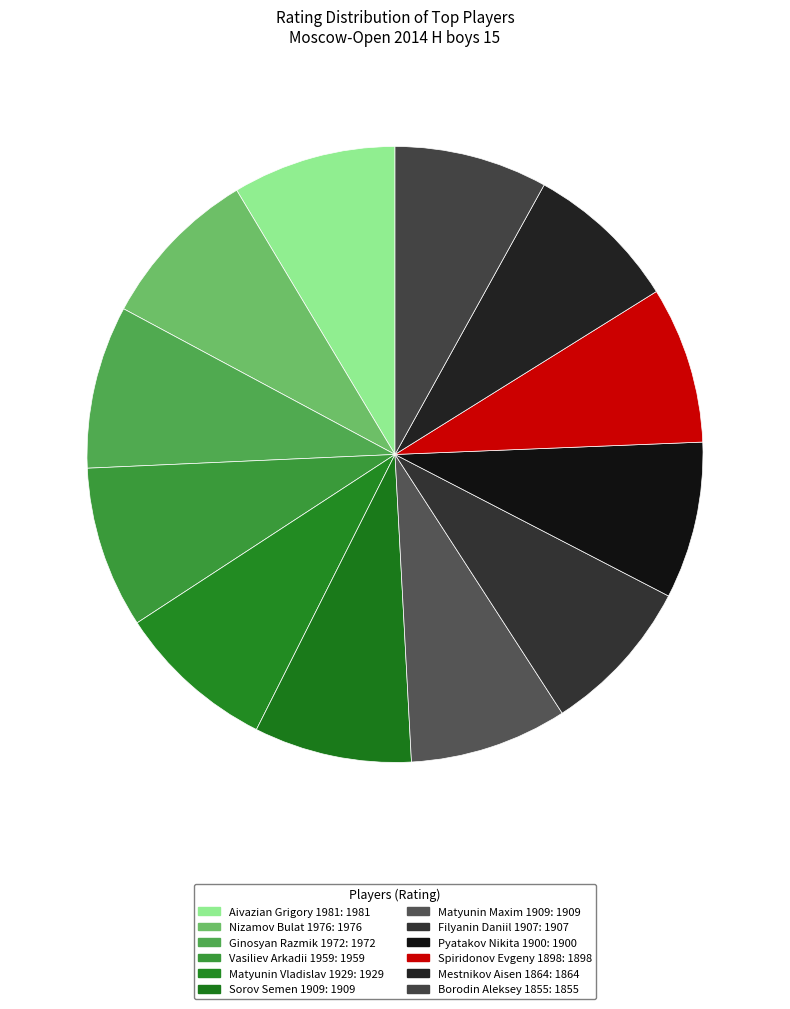

Does any single category account for the majority?

No